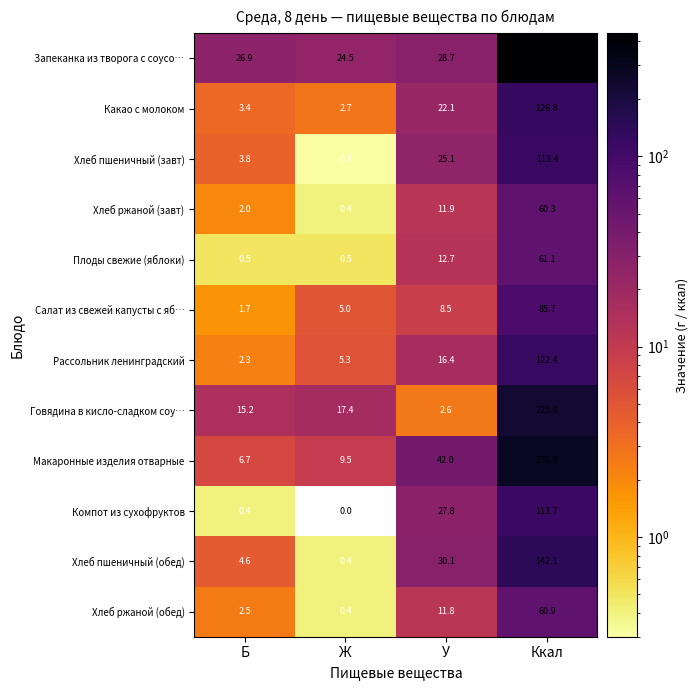

Rank the series at Ккал from lowest to highest value.

Хлеб ржаной (завт), Хлеб ржаной (обед), Плоды свежие (яблоки), Салат из свежей капусты с яб…, Компот из сухофруктов, Хлеб пшеничный (завт), Рассольник ленинградский, Какао с молоком, Хлеб пшеничный (обед), Говядина в кисло-сладком соу…, Макаронные изделия отварные, Запеканка из творога с соусо…